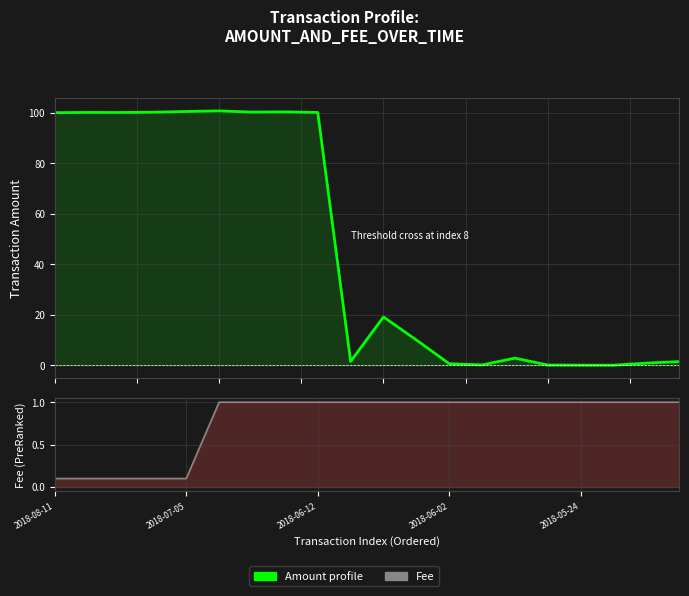

What is the average value of the Amount series?

47.0